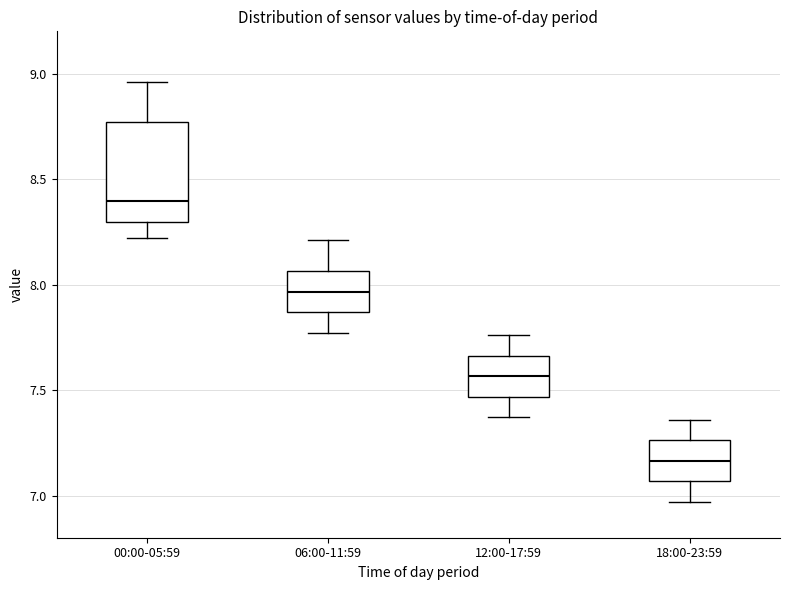

Comparing the boxes themselves (not the whiskers), which one is the tallest?

00:00-05:59